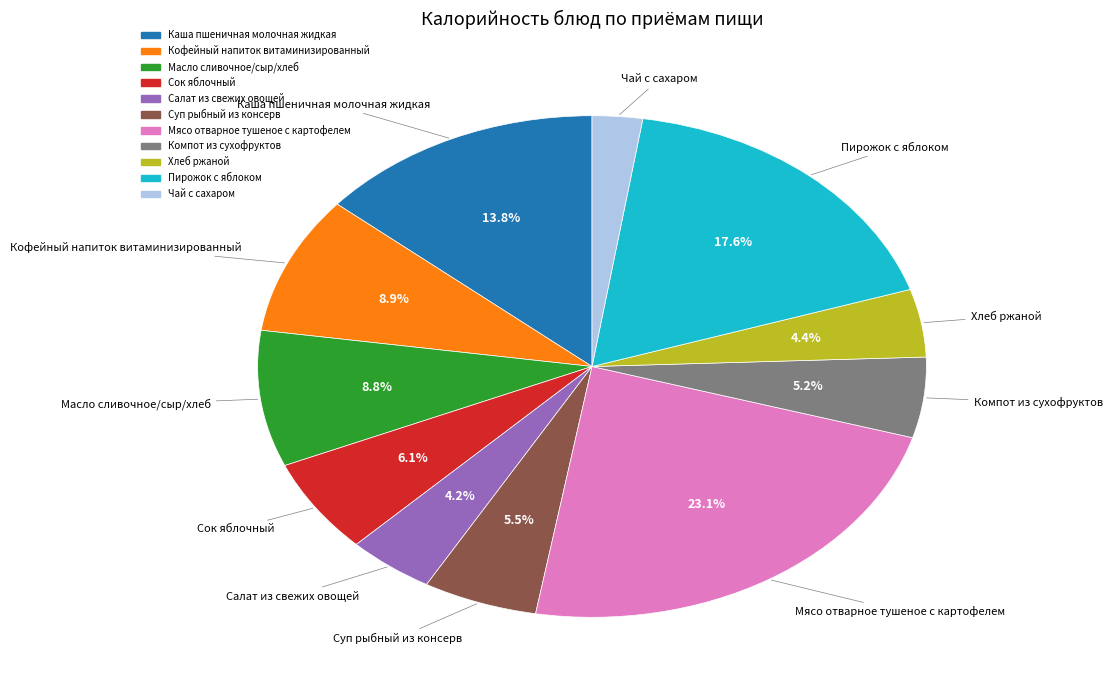

To the nearest percent, what is the difference between the Суп рыбный из консерв and Кофейный напиток витаминизированный slice percentages?

3%